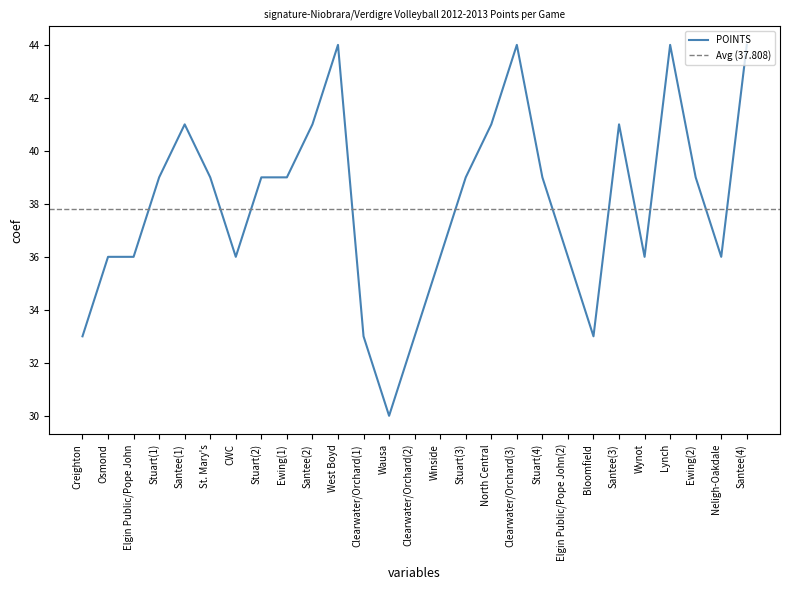

What is the smallest value displayed?

30